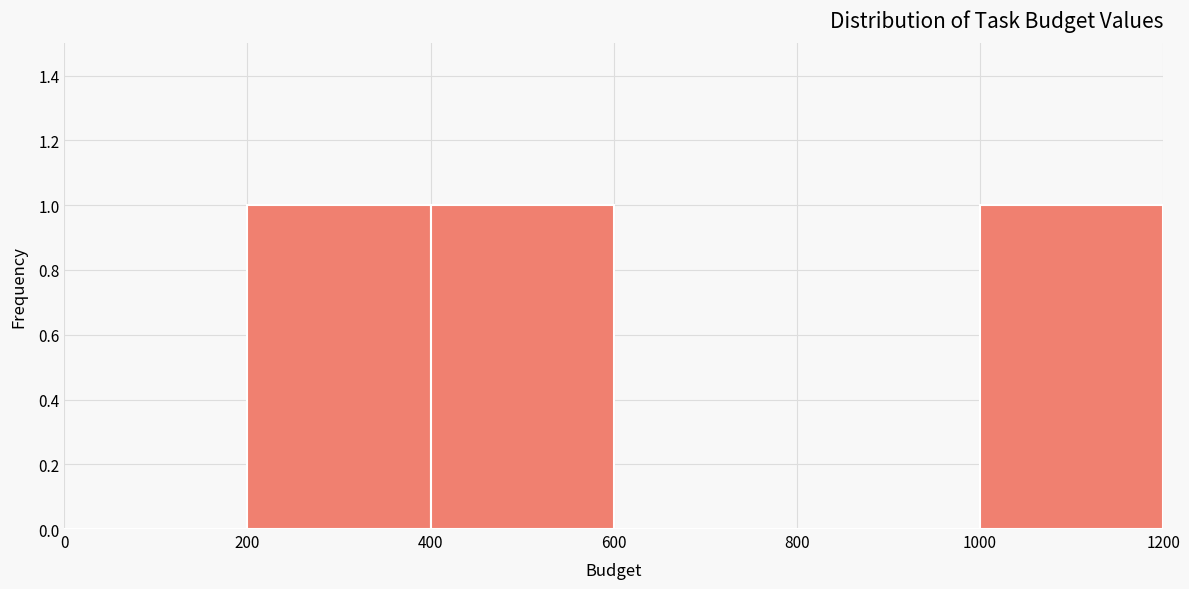

How tall is the bar that spans 1000 to 1200 on the x-axis? The values are not printed on the chart, so give them approximately, as read against the axis.

1